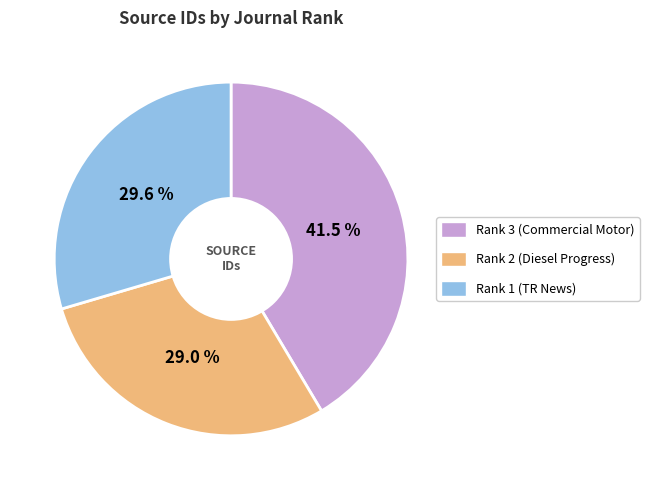

Count the number of slices in the pie.

3